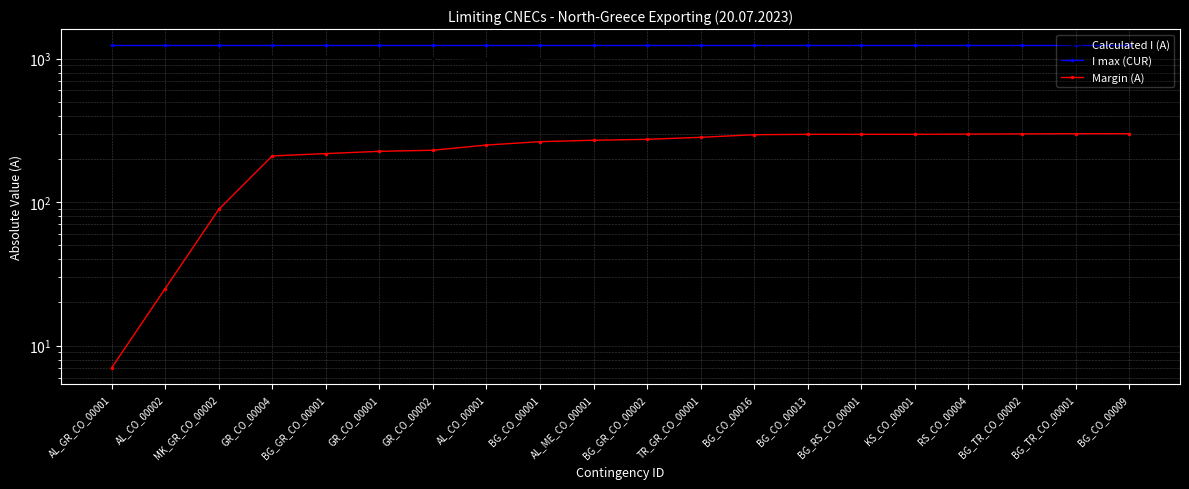

True or false: Margin (A) has a value of 446 at TR_GR_CO_00001.

False